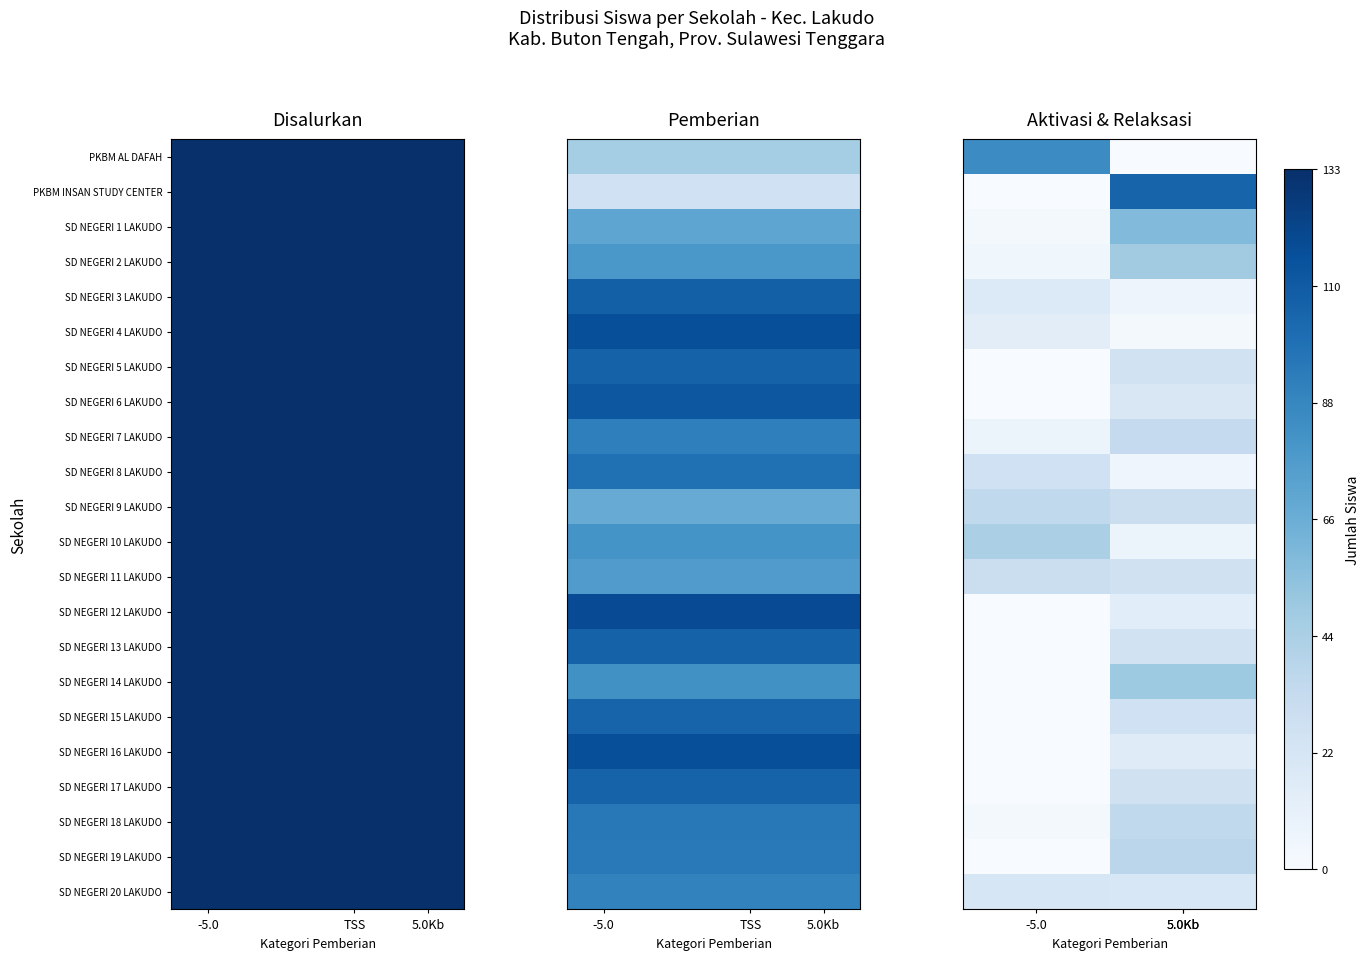

Rank the series by their maximum value, from highest to lowest.

PKBM INSAN STUDY CENTER, PKBM AL DAFAH, SD NEGERI 1 LAKUDO, SD NEGERI 14 LAKUDO, SD NEGERI 2 LAKUDO, SD NEGERI 10 LAKUDO, SD NEGERI 19 LAKUDO, SD NEGERI 9 LAKUDO, SD NEGERI 18 LAKUDO, SD NEGERI 7 LAKUDO, SD NEGERI 11 LAKUDO, SD NEGERI 8 LAKUDO, SD NEGERI 15 LAKUDO, SD NEGERI 17 LAKUDO, SD NEGERI 13 LAKUDO, SD NEGERI 5 LAKUDO, SD NEGERI 20 LAKUDO, SD NEGERI 6 LAKUDO, SD NEGERI 3 LAKUDO, SD NEGERI 16 LAKUDO, SD NEGERI 12 LAKUDO, SD NEGERI 4 LAKUDO